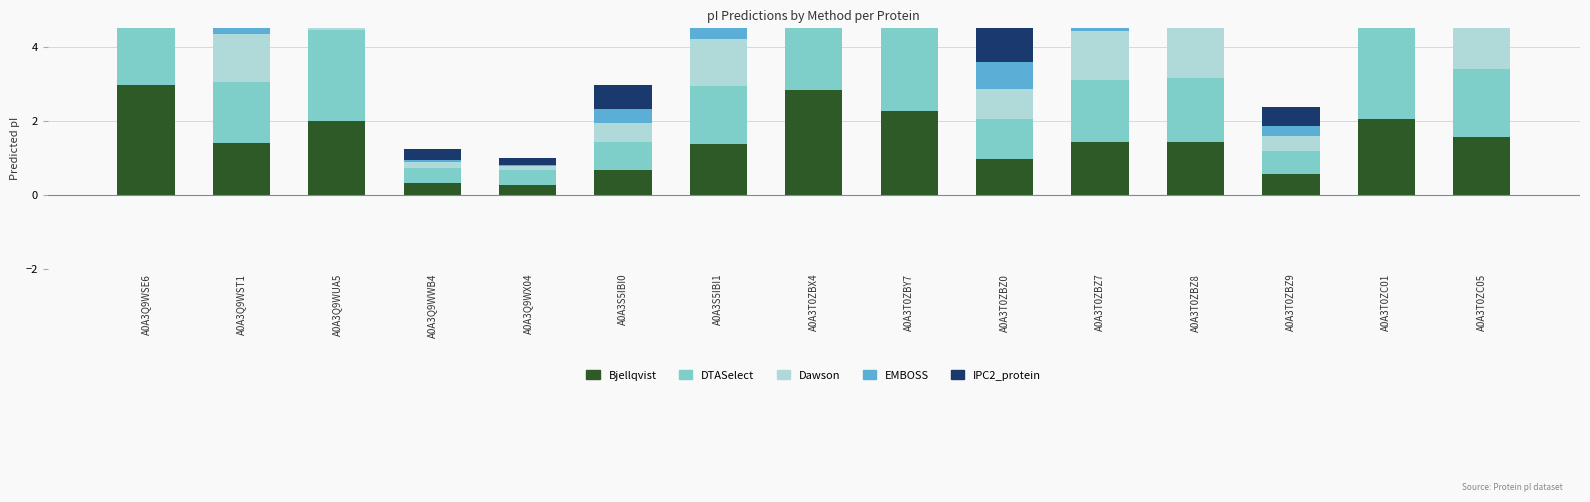

Does the chart contain any negative values?

No